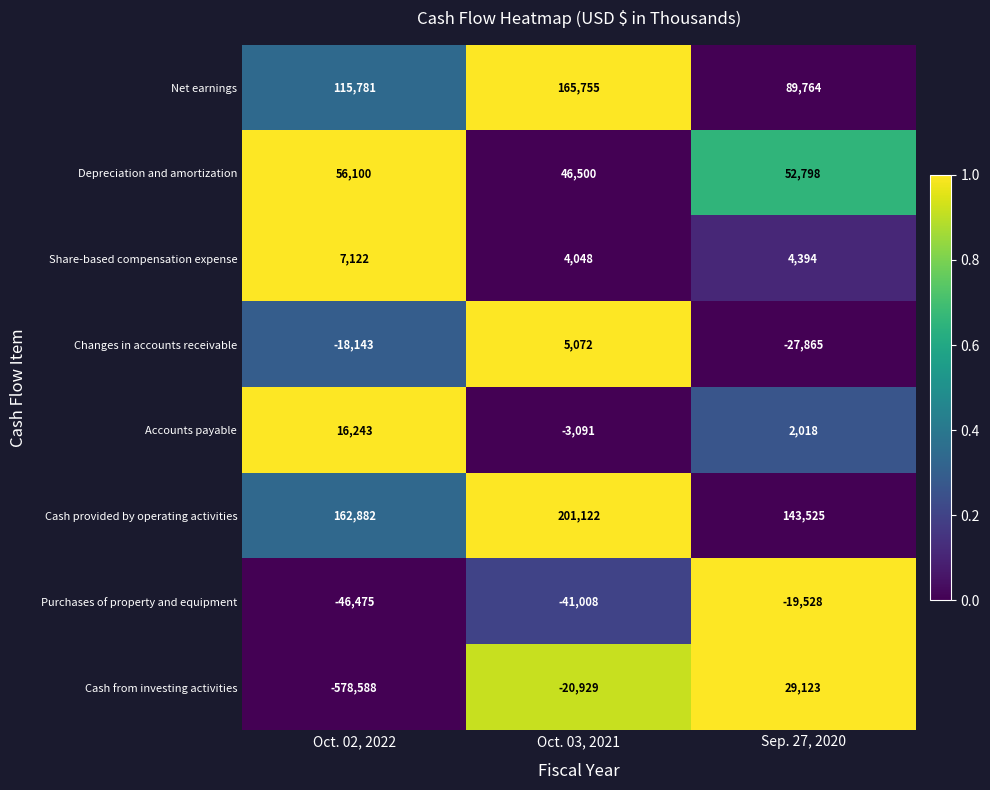

Reading right to left, what are all the values shown in this chart?

Net earnings: 89764	165755	115781
Depreciation and amortization: 52798	46500	56100
Share-based compensation expense: 4394	4048	7122
Changes in accounts receivable: -27865	5072	-18143
Accounts payable: 2018	-3091	16243
Cash provided by operating activities: 143525	201122	162882
Purchases of property and equipment: -19528	-41008	-46475
Cash from investing activities: 29123	-20929	-578588